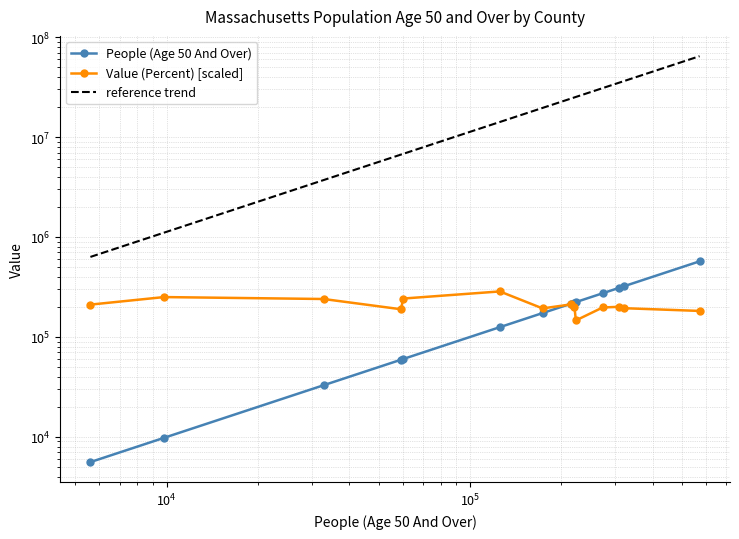

What is the value of the reference trend point at the 14th from the left?

64376005.0